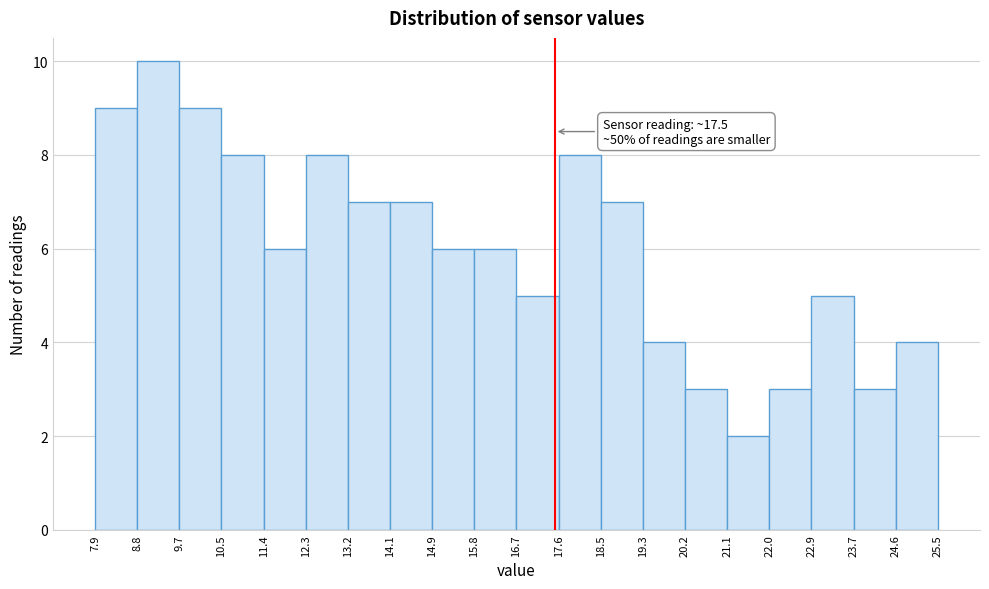

Which range on the x-axis has the tallest bar?

8.8 to 9.7